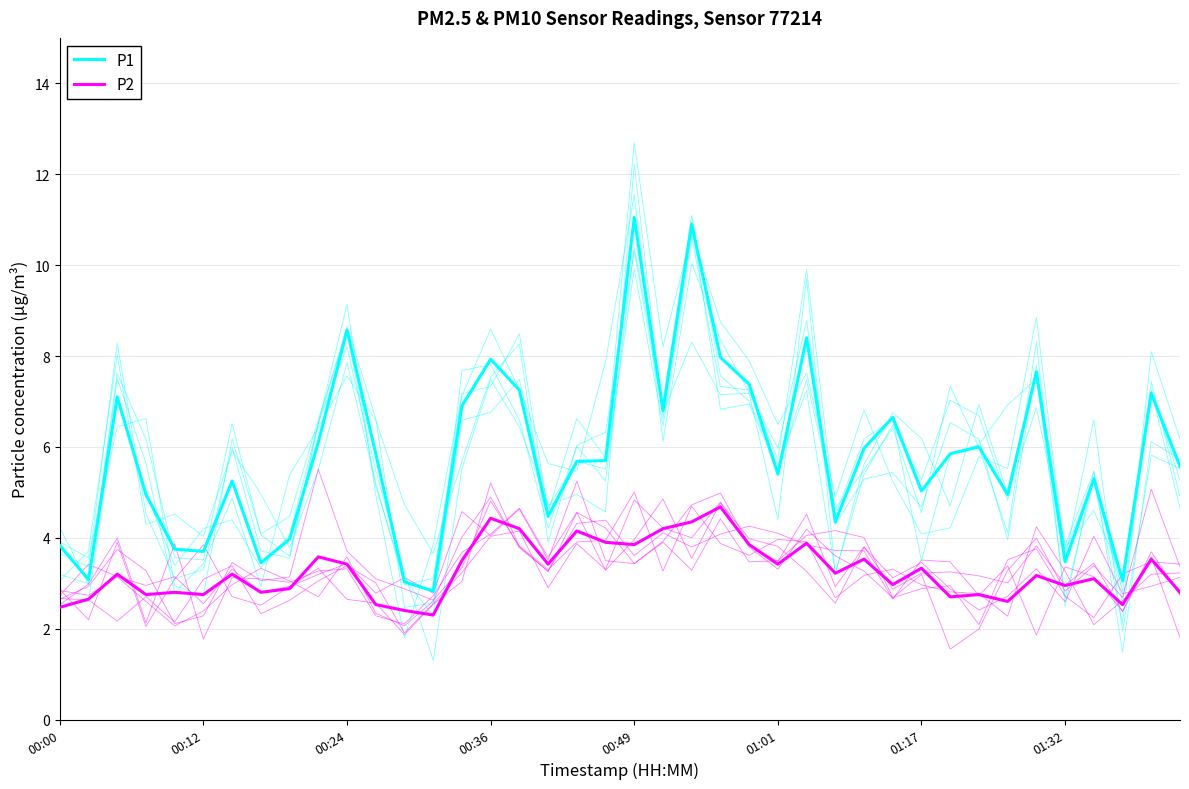

How many lines are shown in the chart?

2